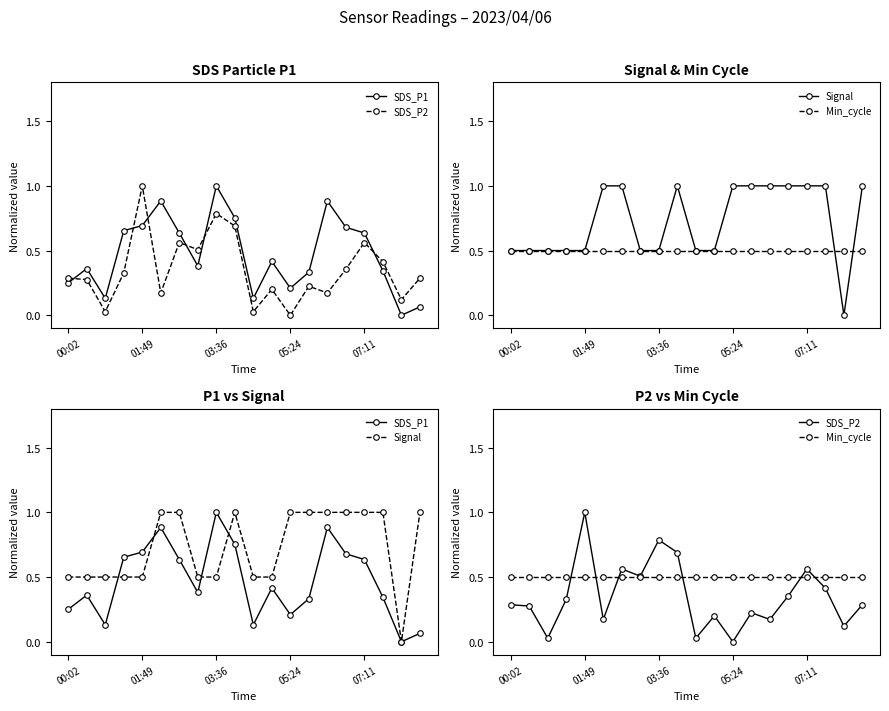

Is the value of SDS_P1 at 11 greater than the value of SDS_P2 at 6?

No